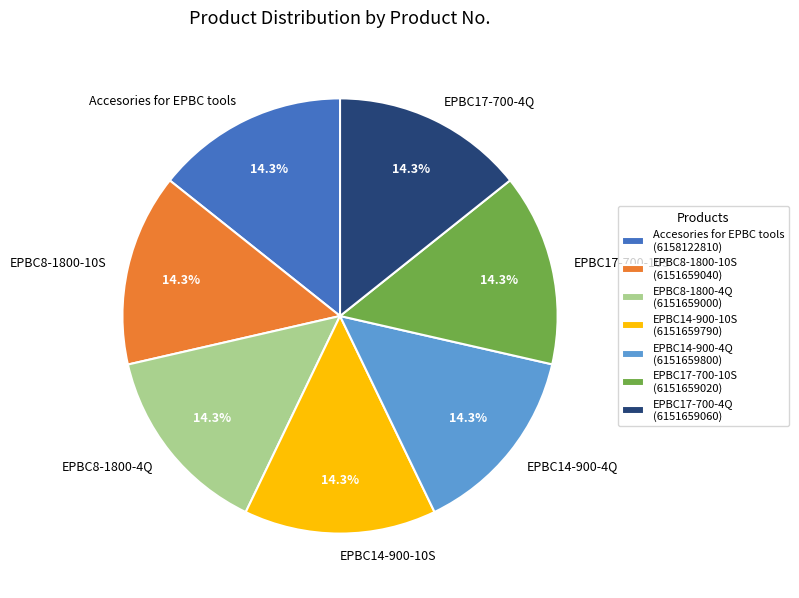

Does EPBC17-700-10S represent more than half of the total?

No